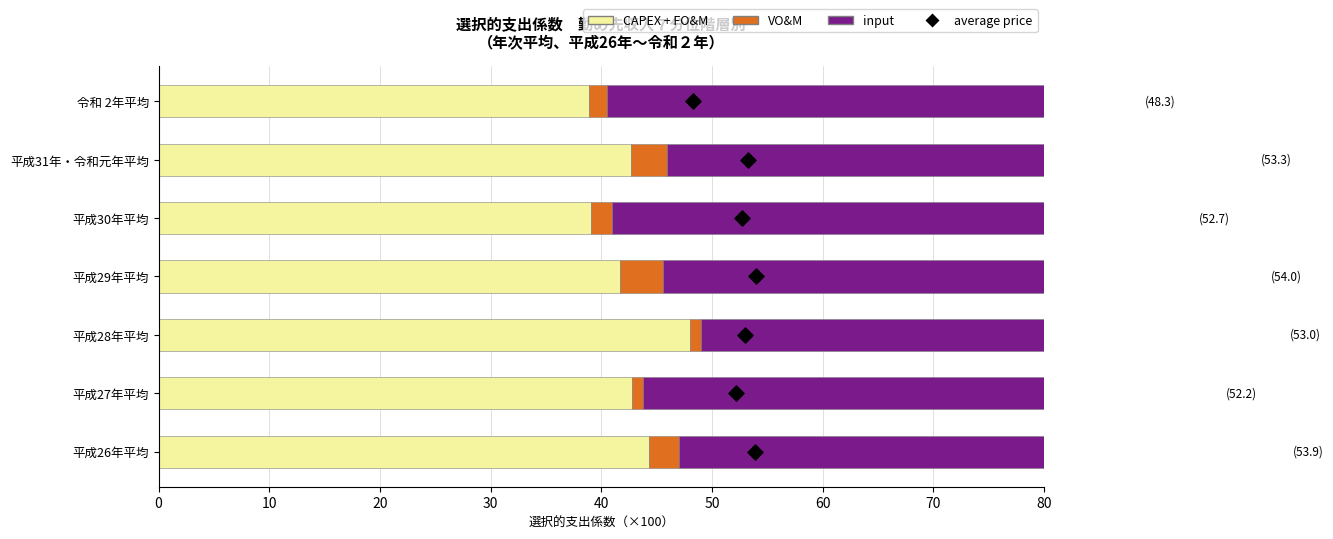

Which series has the largest total across all categories?

input